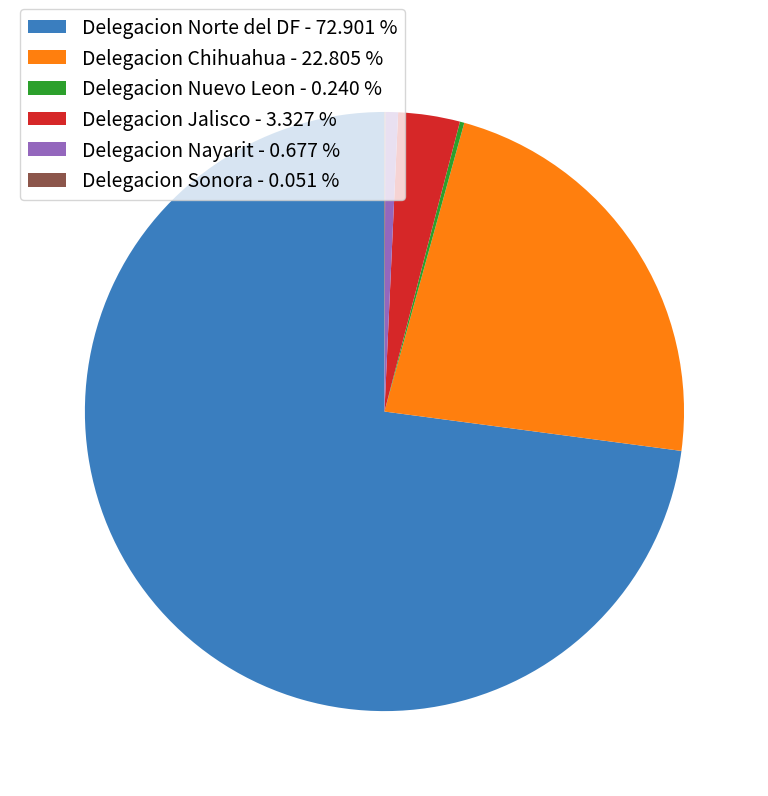

Is there any slice that represents more than half of the pie?

Yes